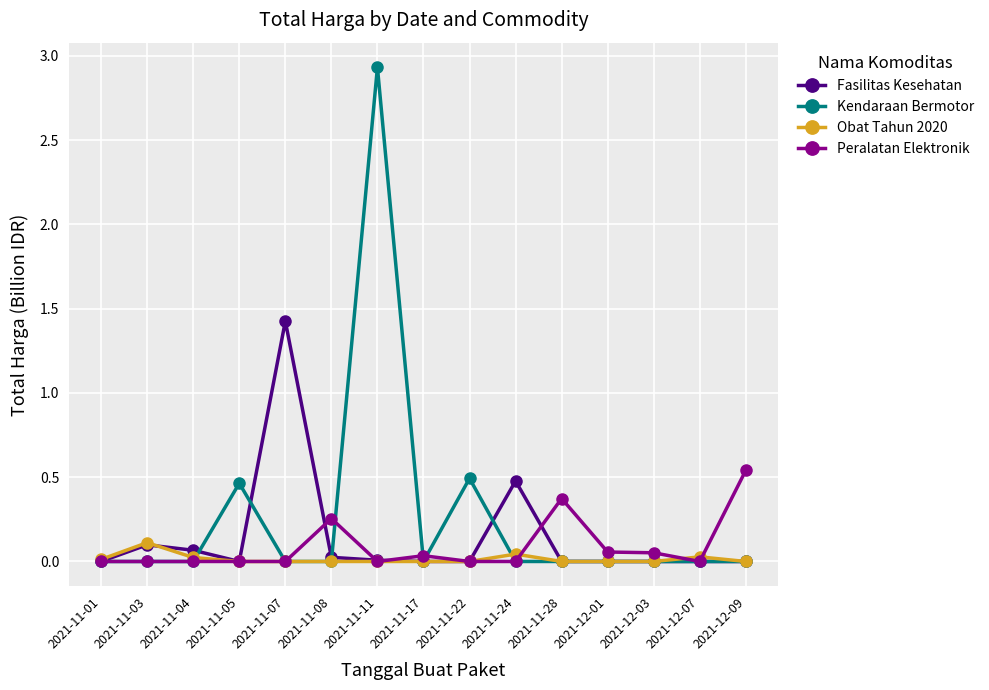

At which category is the sum across all series the highest?

2021-11-11